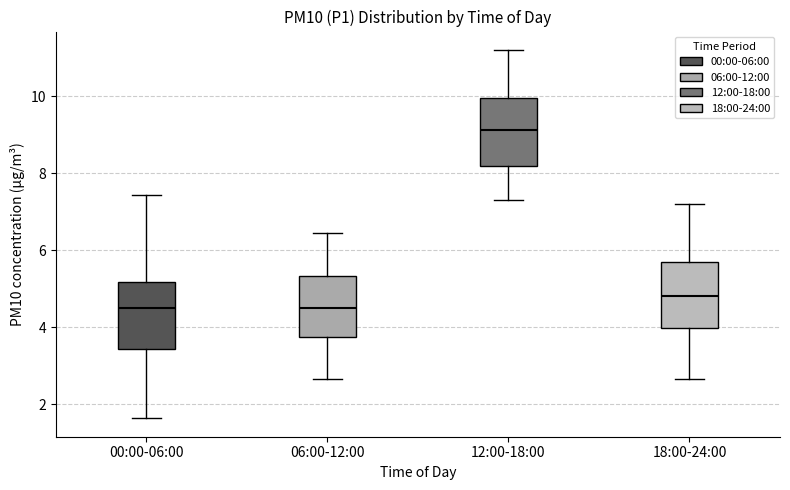

Which box's median line is the highest?

12:00-18:00